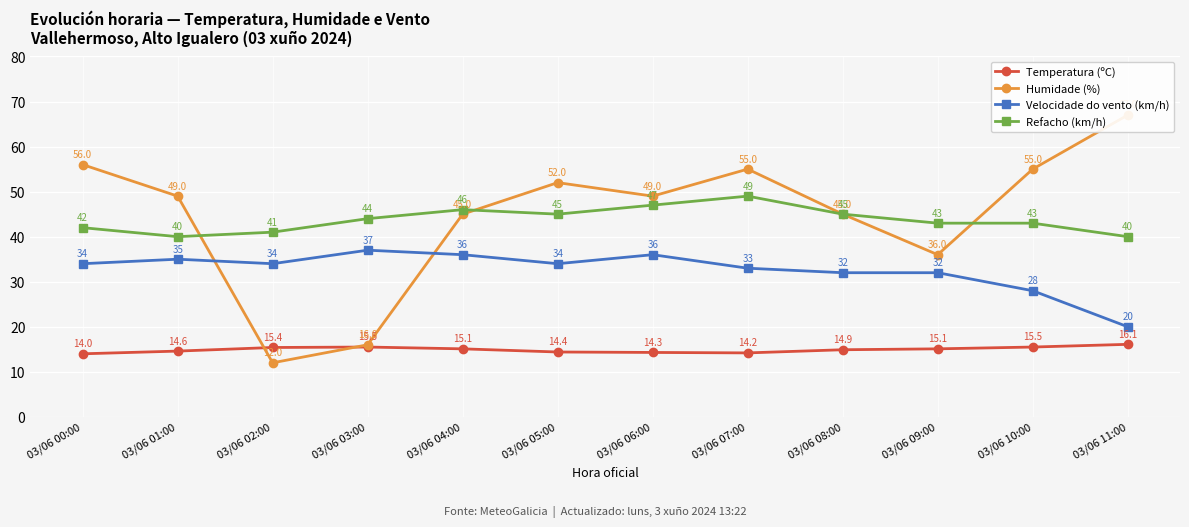

Reading left to right, extract all data points from this chart.

Temperatura (ºC): 03/06 00:00=14.0	03/06 01:00=14.6	03/06 02:00=15.4	03/06 03:00=15.5	03/06 04:00=15.1	03/06 05:00=14.4	03/06 06:00=14.3	03/06 07:00=14.2	03/06 08:00=14.9	03/06 09:00=15.1	03/06 10:00=15.5	03/06 11:00=16.1
Humidade (%): 03/06 00:00=56.0	03/06 01:00=49.0	03/06 02:00=12.0	03/06 03:00=16.0	03/06 04:00=45.0	03/06 05:00=52.0	03/06 06:00=49.0	03/06 07:00=55.0	03/06 08:00=45.0	03/06 09:00=36.0	03/06 10:00=55.0	03/06 11:00=67.0
Velocidade do vento (km/h): 03/06 00:00=34.0	03/06 01:00=35.0	03/06 02:00=34.0	03/06 03:00=37.0	03/06 04:00=36.0	03/06 05:00=34.0	03/06 06:00=36.0	03/06 07:00=33.0	03/06 08:00=32.0	03/06 09:00=32.0	03/06 10:00=28.0	03/06 11:00=20.0
Refacho (km/h): 03/06 00:00=42.0	03/06 01:00=40.0	03/06 02:00=41.0	03/06 03:00=44.0	03/06 04:00=46.0	03/06 05:00=45.0	03/06 06:00=47.0	03/06 07:00=49.0	03/06 08:00=45.0	03/06 09:00=43.0	03/06 10:00=43.0	03/06 11:00=40.0